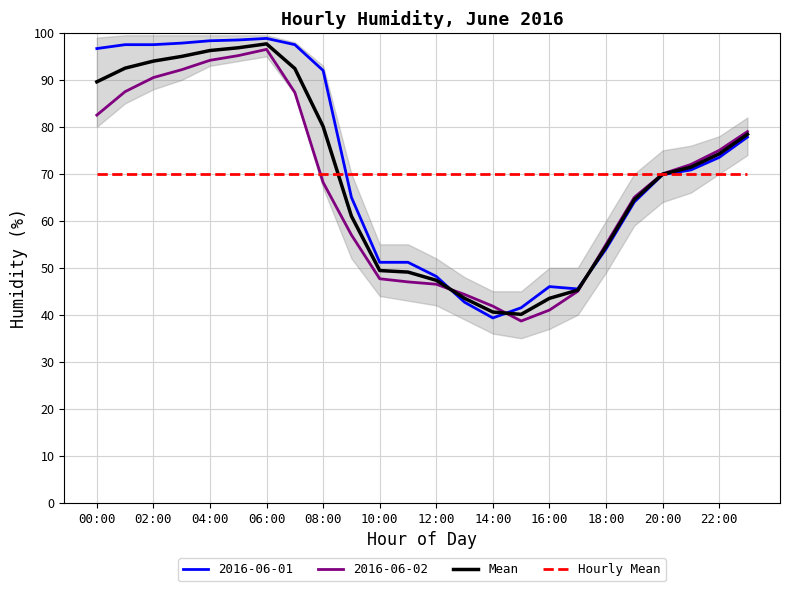

Does the chart have visible grid lines?

Yes